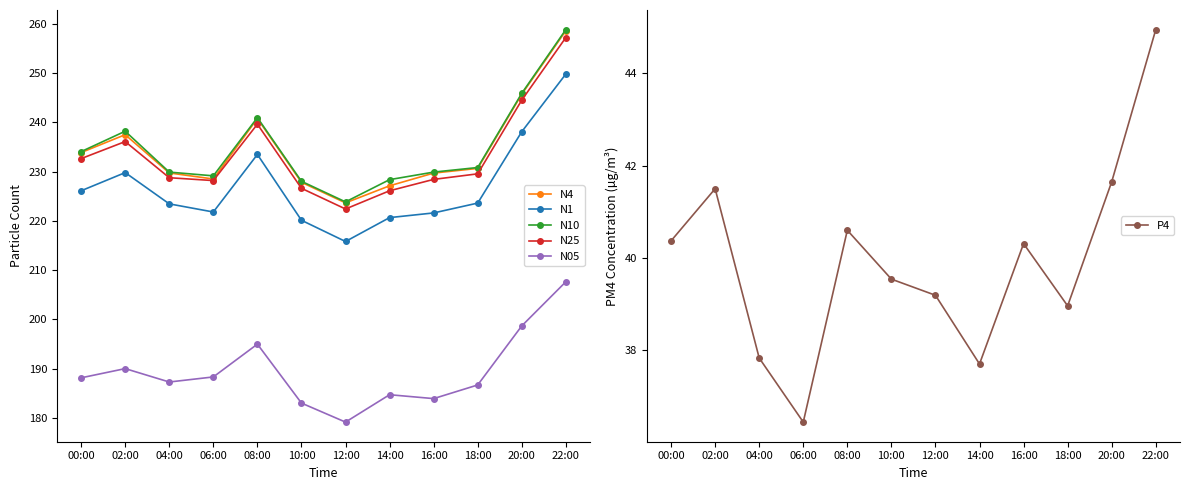

Reading left to right, what are all the values shown in this chart?

N4: 233.9	237.5	229.7	228.5	240.8	227.8	223.7	227.1	229.7	230.7	245.7	258.6
N1: 226.1	229.8	223.4	221.8	233.5	220.1	215.8	220.7	221.6	223.6	238.1	249.8
N10: 234.1	238.2	229.9	229.1	241.0	228.0	223.8	228.4	229.9	230.8	245.9	258.8
N25: 232.6	236.1	228.8	228.2	239.6	226.6	222.4	226.1	228.4	229.6	244.5	257.2
N05: 188.1	190.0	187.3	188.3	195.0	183.0	179.1	184.7	183.9	186.7	198.7	207.6
P4: 40.4	41.5	37.8	36.4	40.6	39.5	39.2	37.7	40.3	39.0	41.6	45.0